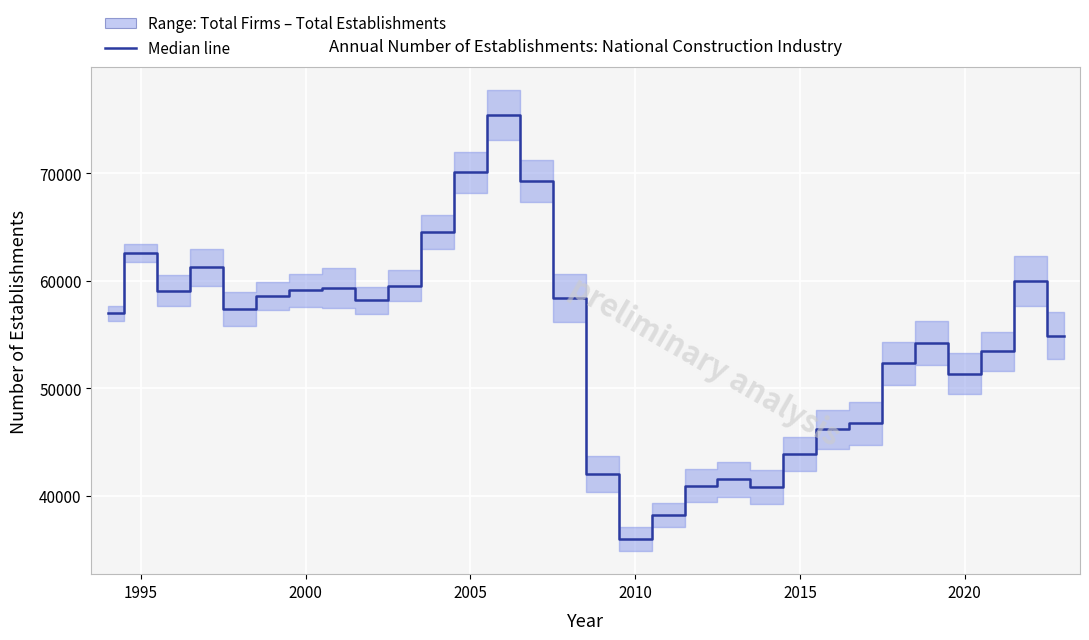

What is the maximum value shown in the chart?

75406.5